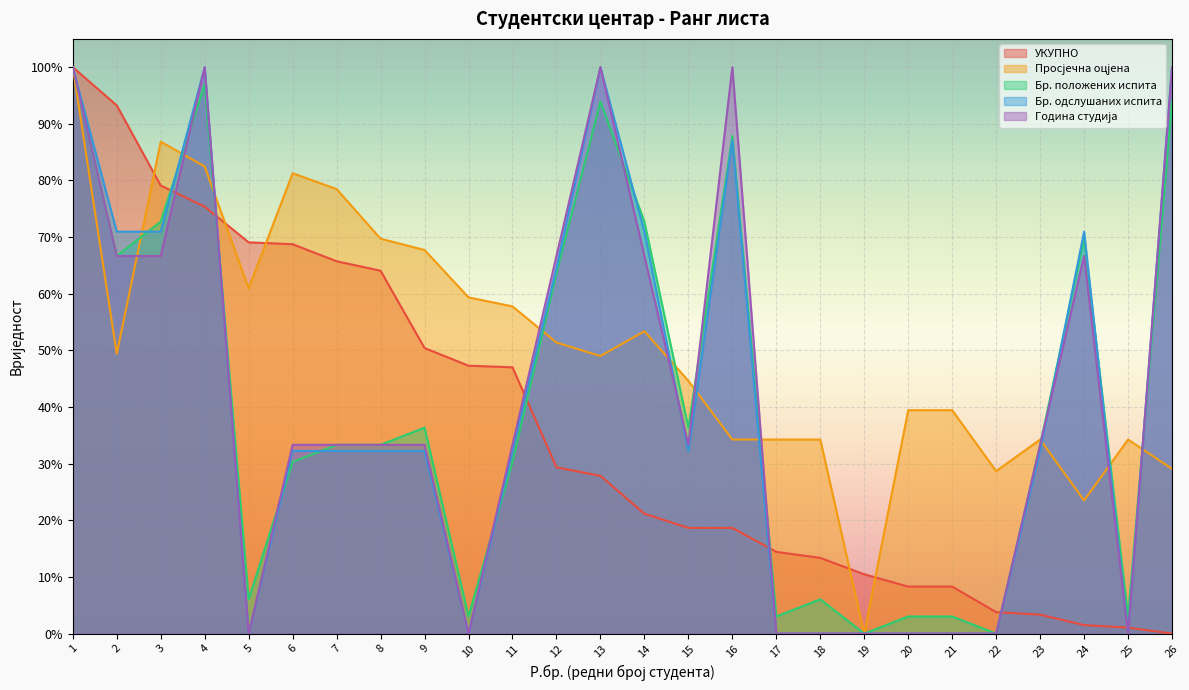

Reading left to right, extract all data points from this chart.

УКУПНО: 1=100.0	2=93.3	3=79.1	4=75.4	5=69.1	6=68.7	7=65.7	8=64.1	9=50.4	10=47.3	11=47.0	12=29.4	13=27.9	14=21.2	15=18.7	16=18.7	17=14.4	18=13.4	19=10.5	20=8.3	21=8.3	22=3.8	23=3.3	24=1.5	25=1.1	26=0.0
Просјечна оцјена: 1=100.0	2=49.4	3=86.9	4=82.5	5=61.0	6=81.3	7=78.5	8=69.7	9=67.7	10=59.4	11=57.8	12=51.4	13=49.0	14=53.4	15=44.6	16=34.3	17=34.3	18=34.3	19=0.0	20=39.4	21=39.4	22=28.7	23=34.3	24=23.5	25=34.3	26=29.1
Бр. положених испита: 1=100.0	2=66.7	3=72.7	4=97.0	5=6.1	6=30.3	7=33.3	8=33.3	9=36.4	10=3.0	11=30.3	12=63.6	13=93.9	14=72.7	15=36.4	16=87.9	17=3.0	18=6.1	19=0.0	20=3.0	21=3.0	22=0.0	23=33.3	24=69.7	25=3.0	26=93.9
Бр. одслушаних испита: 1=100.0	2=71.0	3=71.0	4=100.0	5=0.0	6=32.3	7=32.3	8=32.3	9=32.3	10=0.0	11=32.3	12=64.5	13=100.0	14=71.0	15=32.3	16=87.1	17=0.0	18=0.0	19=0.0	20=0.0	21=0.0	22=0.0	23=32.3	24=71.0	25=0.0	26=100.0
Година студија: 1=100.0	2=66.7	3=66.7	4=100.0	5=0.0	6=33.3	7=33.3	8=33.3	9=33.3	10=0.0	11=33.3	12=66.7	13=100.0	14=66.7	15=33.3	16=100.0	17=0.0	18=0.0	19=0.0	20=0.0	21=0.0	22=0.0	23=33.3	24=66.7	25=0.0	26=100.0